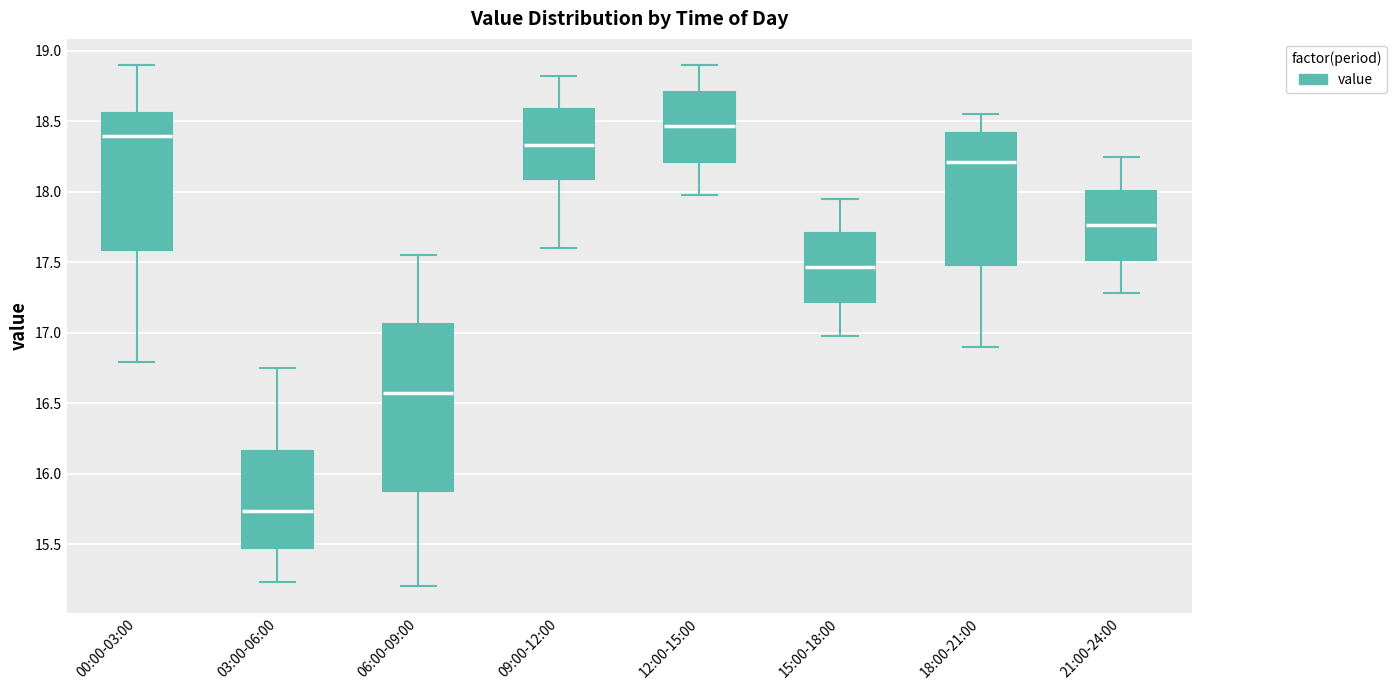

Reading left to right, read every box against the y-axis: the position of its median line, the range the box covers, and the ends of its whiskers. The values are not printed on the chart, so give them approximately, as read against the axis.

00:00-03:00: median 18.40, box 17.60 to 18.55, whiskers 16.80 to 18.90
03:00-06:00: median 15.75, box 15.45 to 16.15, whiskers 15.25 to 16.75
06:00-09:00: median 16.60, box 15.90 to 17.05, whiskers 15.20 to 17.55
09:00-12:00: median 18.35, box 18.10 to 18.60, whiskers 17.60 to 18.80
12:00-15:00: median 18.45, box 18.20 to 18.70, whiskers 18.00 to 18.90
15:00-18:00: median 17.45, box 17.20 to 17.70, whiskers 17.00 to 17.95
18:00-21:00: median 18.20, box 17.50 to 18.40, whiskers 16.90 to 18.55
21:00-24:00: median 17.75, box 17.50 to 18.00, whiskers 17.30 to 18.25